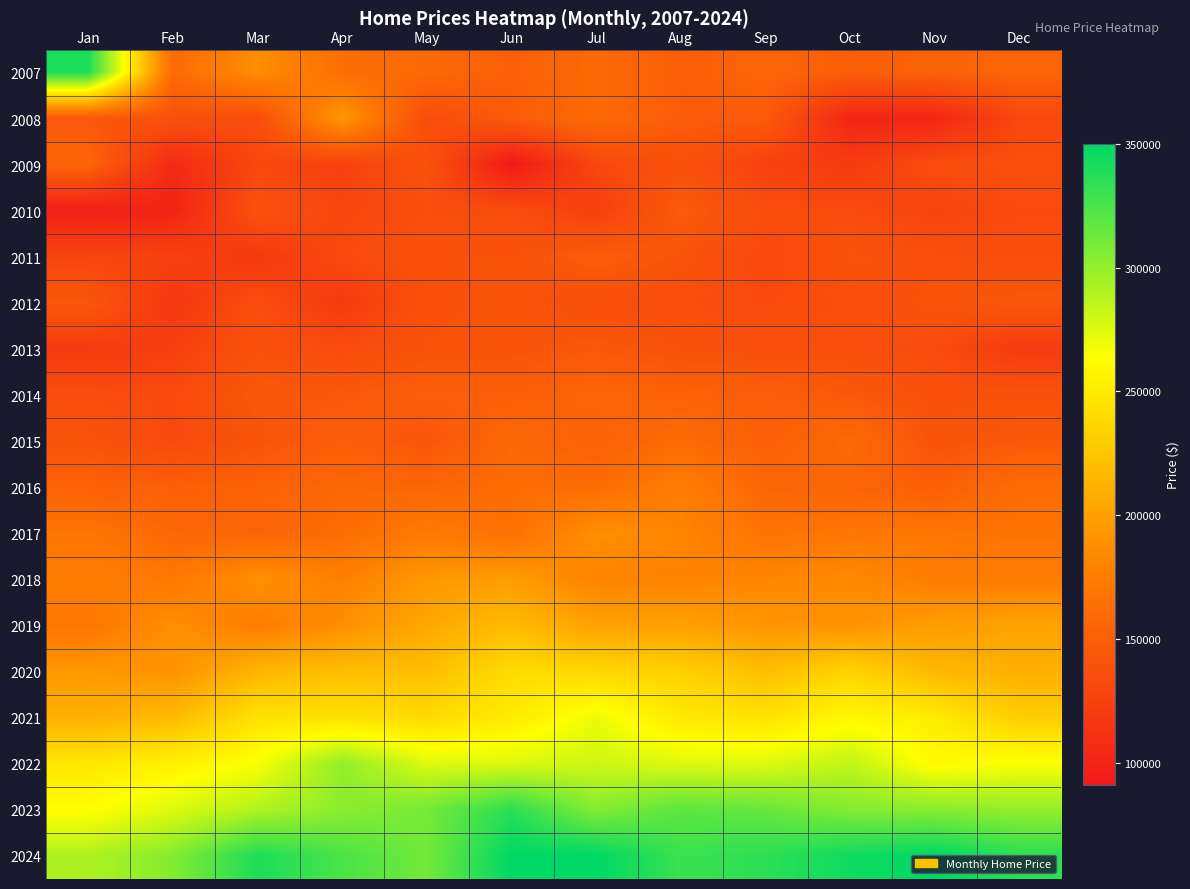

What is the greatest value displayed?

350000